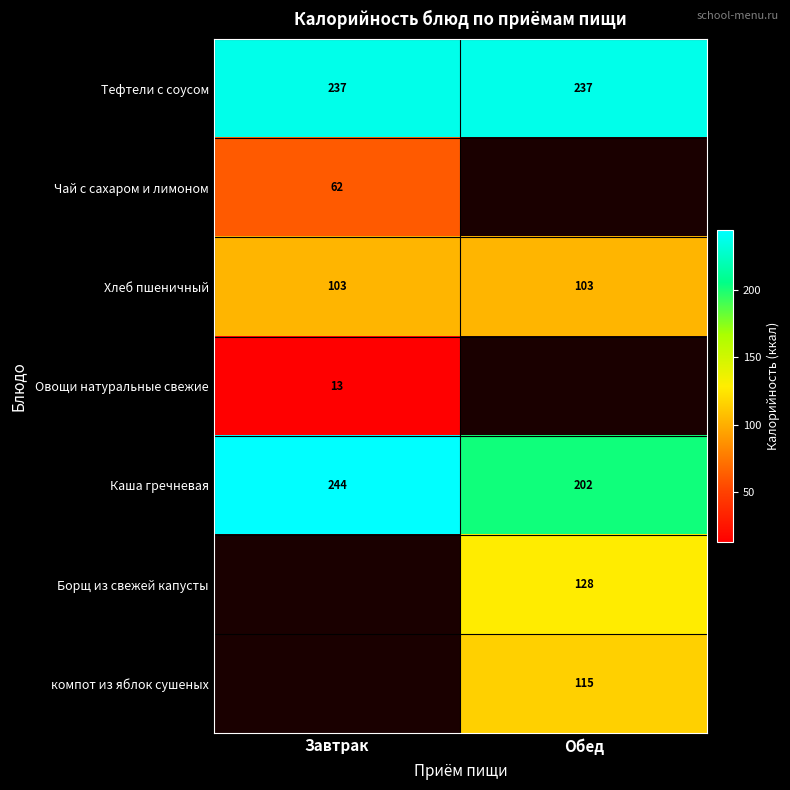

The Каша гречневая series shows 276.4 at Обед. True or false?

False